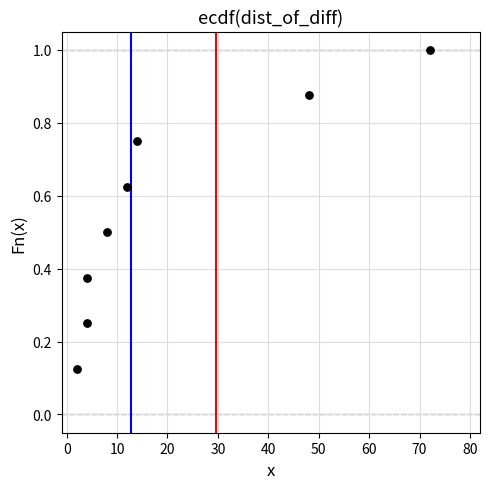

What is the range of X values (max minus min)?

70.0